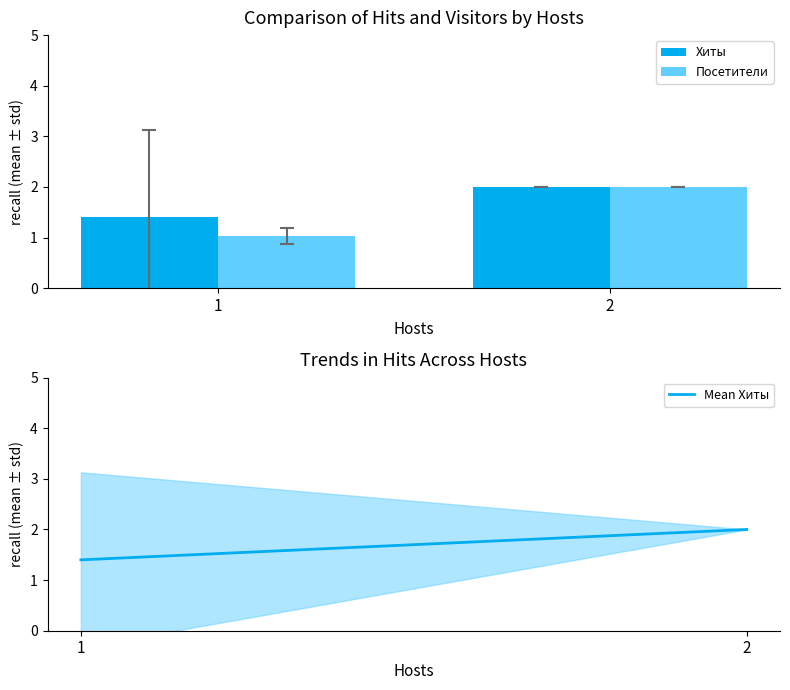

What is the value of the Хиты bar at the 1st from the left?

1.4